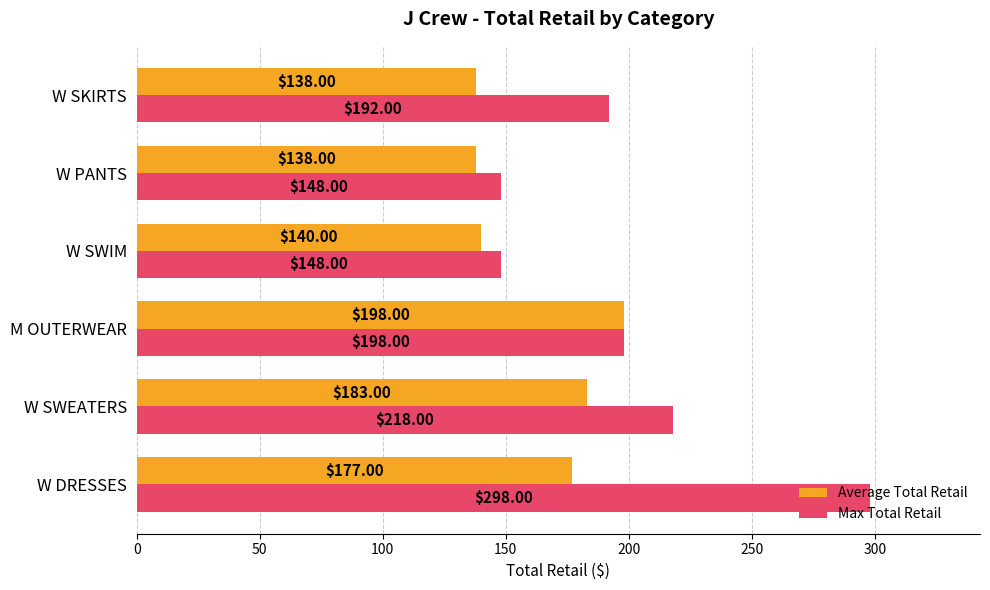

Which series has the largest range (max minus min)?

Max Total Retail